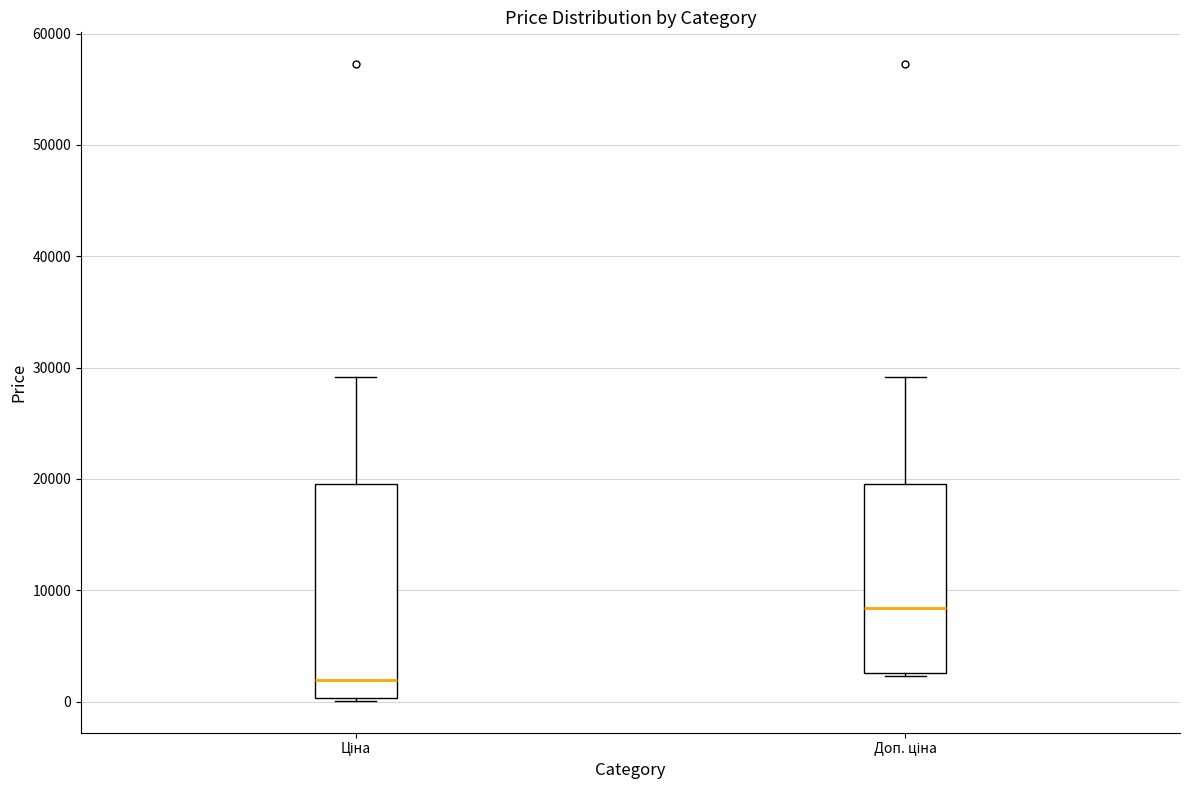

Reading left to right, transcribe this box plot: for each box, give where its median line is, the range the box spans, and where its two whiskers end, as read against the y-axis. The values are not printed on the chart, so give them approximately, as read against the axis.

Ціна: median 2000, box 0 to 20000, whiskers 0 to 29000
Доп. ціна: median 8000, box 3000 to 20000, whiskers 2000 to 29000